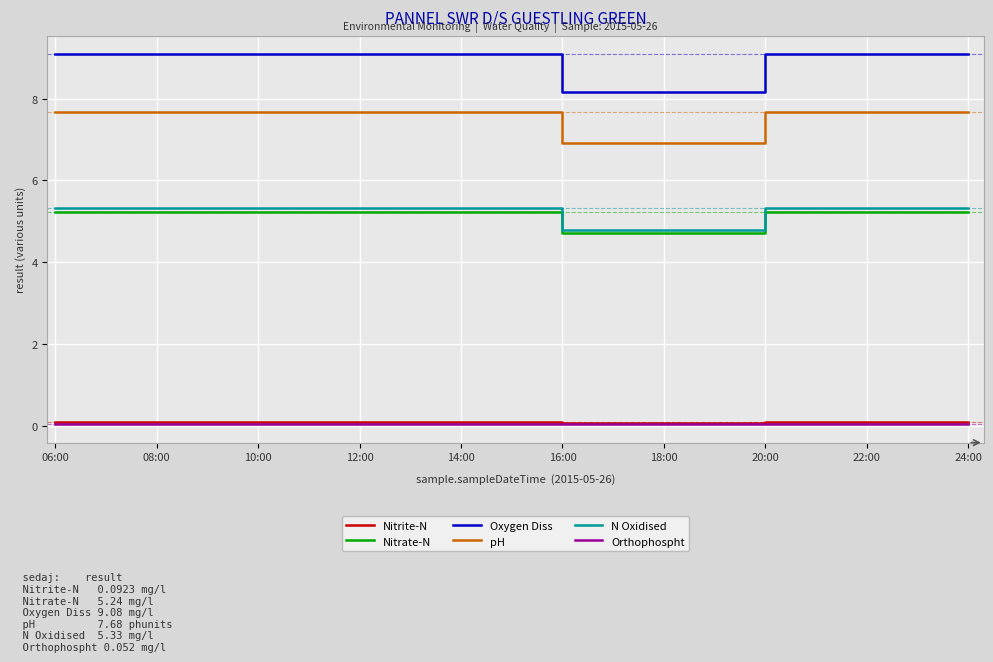

The Nitrate-N series shows 4.7 at 16:00. True or false?

True